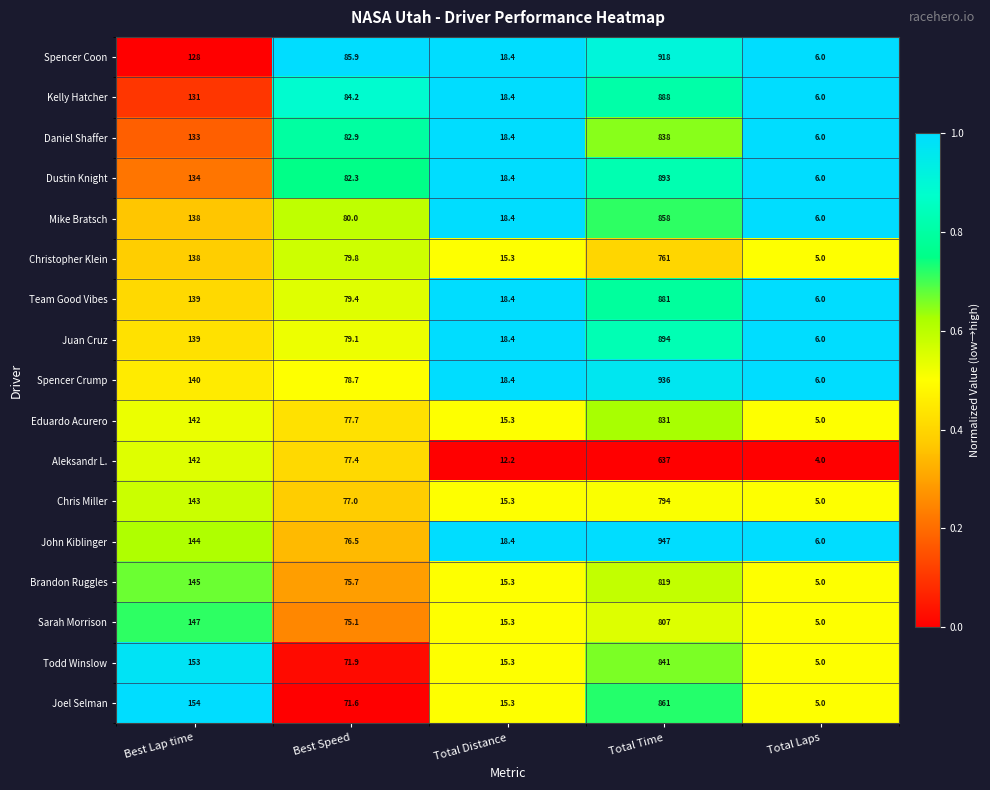

Where does the Christopher Klein series first go above 79?

Best Lap time